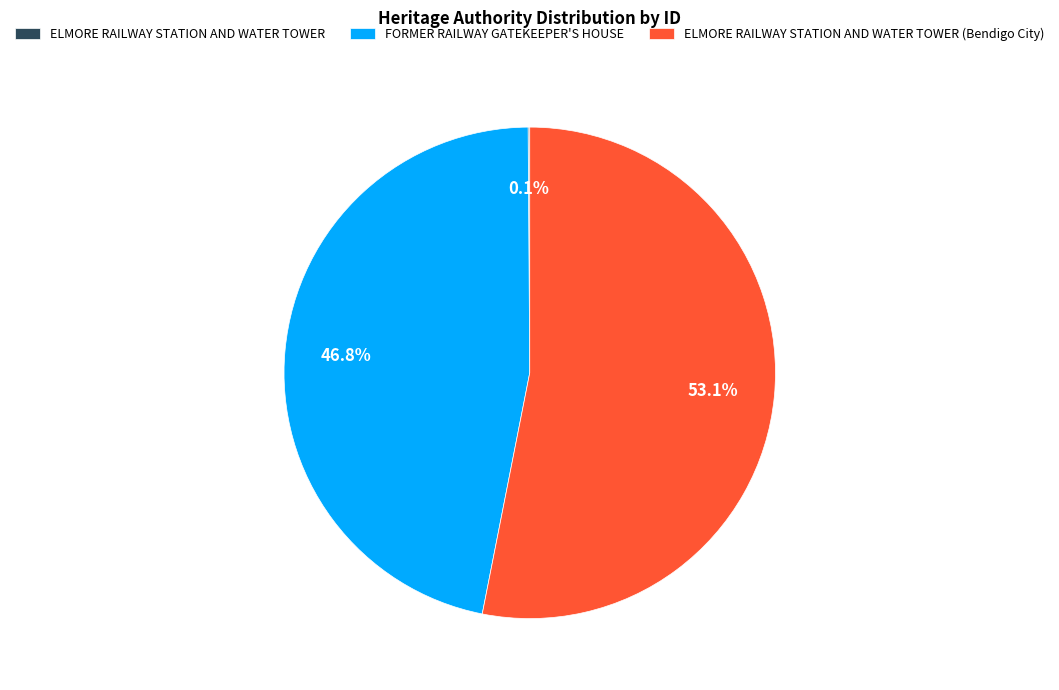

Does FORMER RAILWAY GATEKEEPER'S HOUSE account for over 50% of the chart?

No